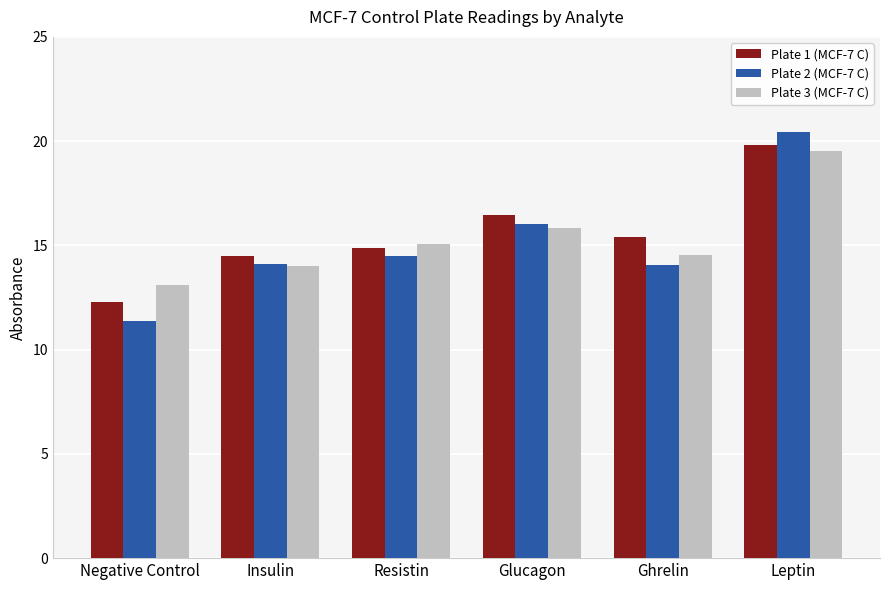

What is the sum of the Plate 2 (MCF-7 C) values at Glucagon and Leptin?

36.5